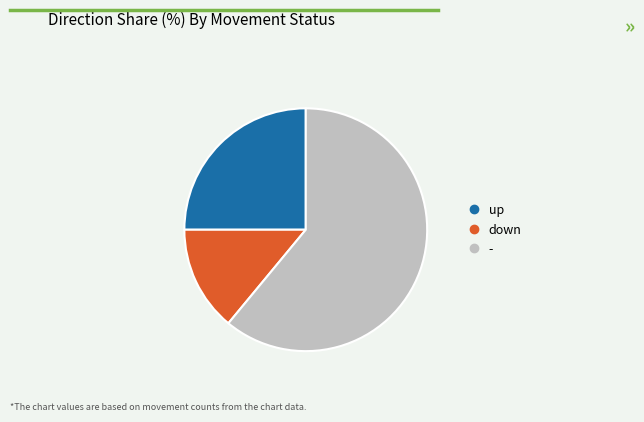

Which slice is the smallest?

down